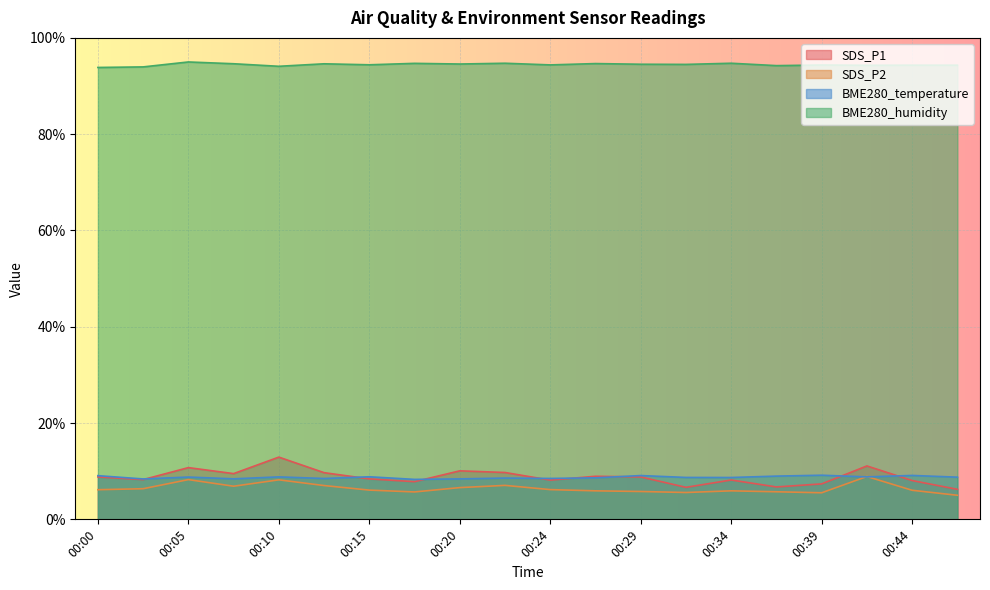

What is the approximate value of SDS_P2 at 00:05?

8.3